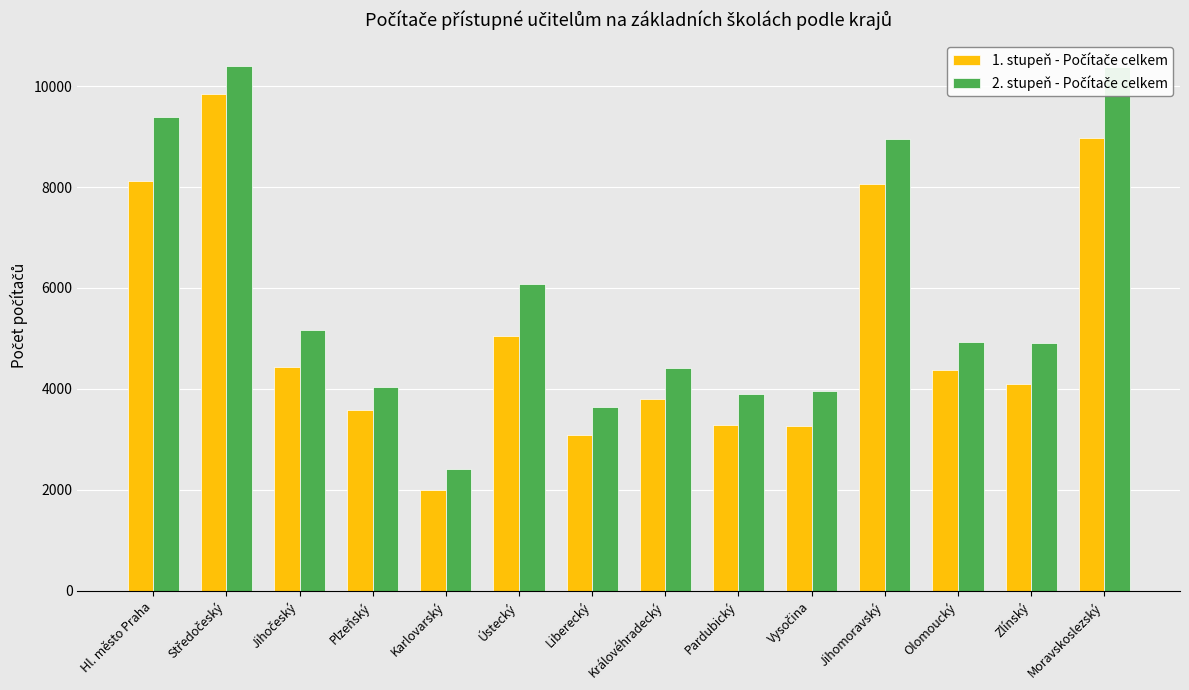

At how many categories does at least one series exceed 4747?

8